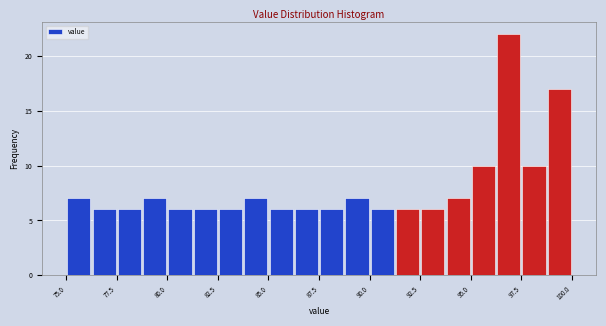

Around what value on the x-axis is the tallest bar? Give the approximate position of its centre, as read against the axis.

97.0